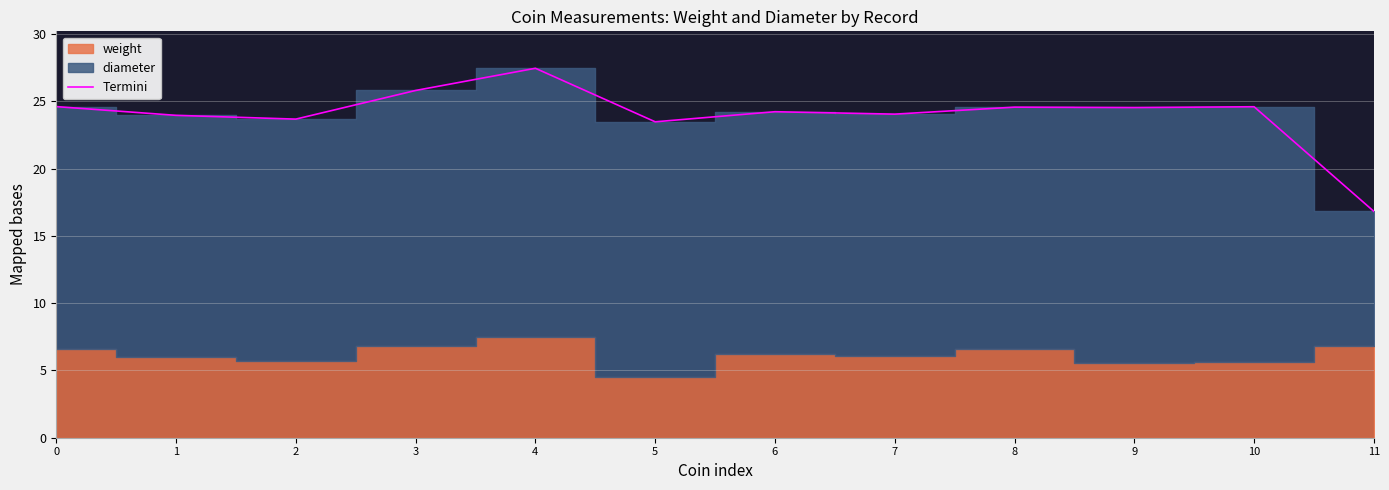

Reading left to right, extract all data points from this chart.

24.6	24.0	23.7	25.8	27.5	23.5	24.2	24.1	24.6	24.6	24.6	16.8